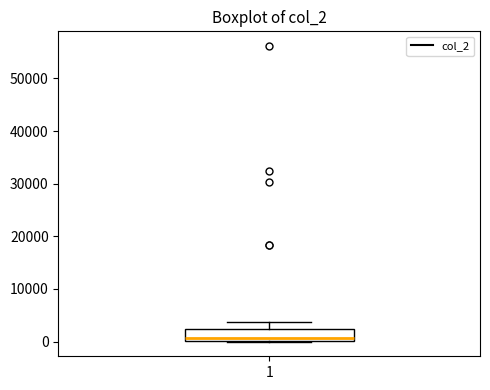

Transcribe this box plot: give where the median line is, the range the box spans, and where the two whiskers end, as read against the y-axis. The values are not printed on the chart, so give them approximately, as read against the axis.

median 1000, box 0 to 2000, whiskers 0 to 4000